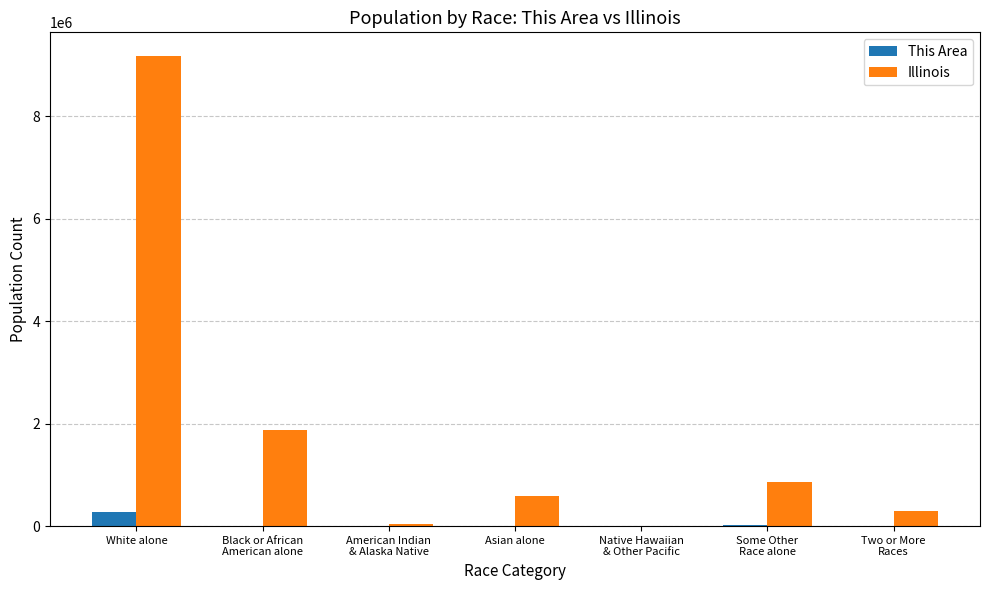

What is the maximum value shown in the chart?

9177877